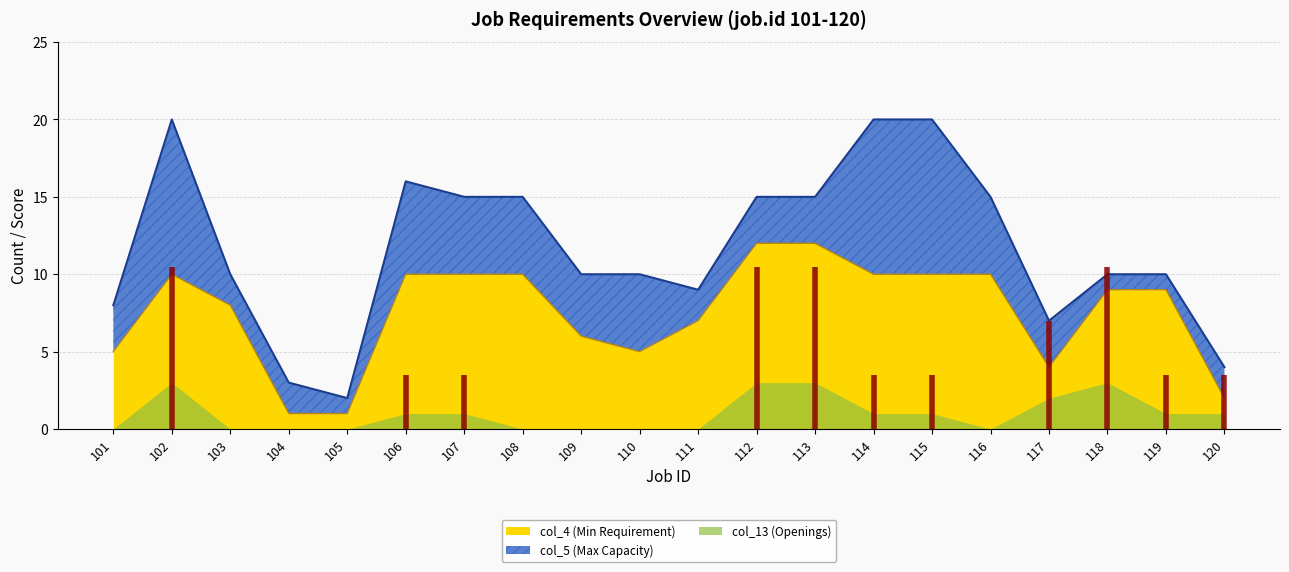

Reading right to left, transcribe all the data shown in this chart.

col_4 (Min Requirement): 2	9	9	4	10	10	10	12	12	7	5	6	10	10	10	1	1	8	10	5
col_5 (Max Capacity): 4	10	10	7	15	20	20	15	15	9	10	10	15	15	16	2	3	10	20	8